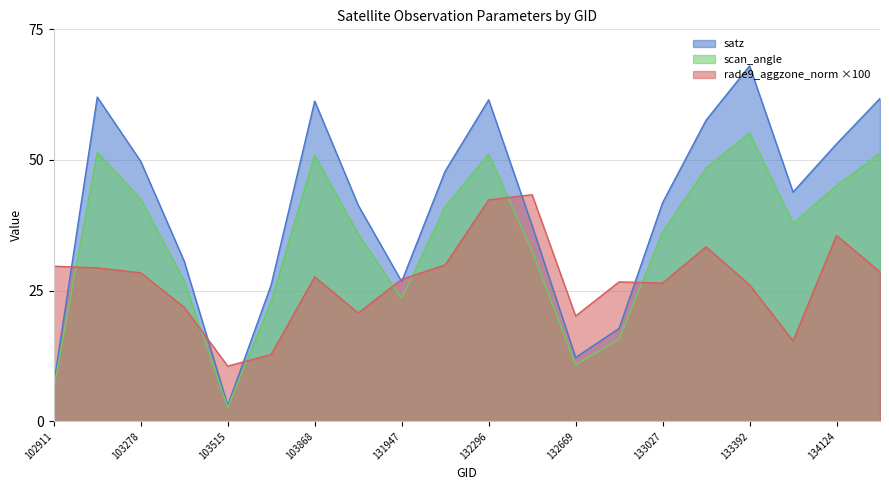

What is the average value of the rade9_aggzone_norm series?

26.8